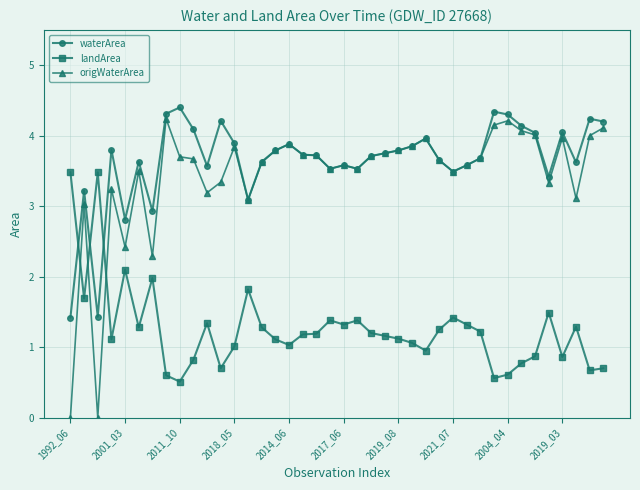

Which series has the widest spread of values?

origWaterArea